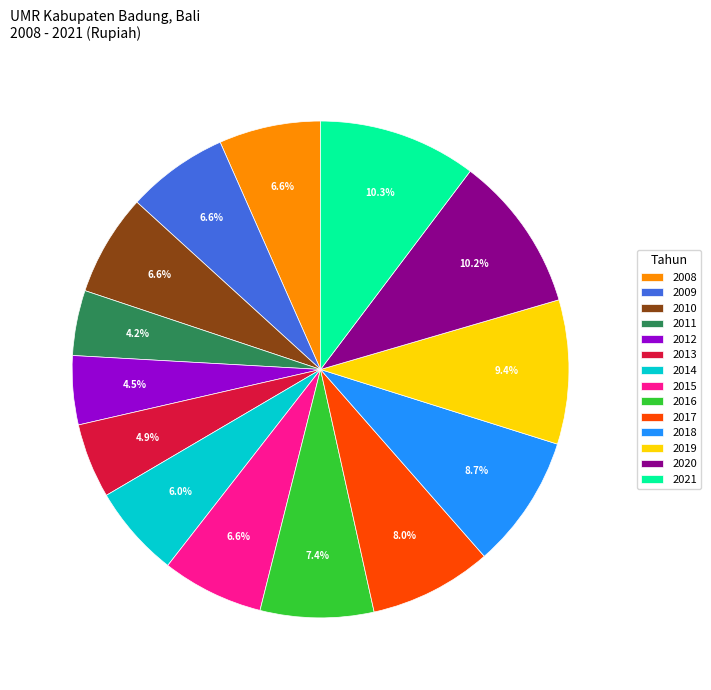

To the nearest percent, what is the difference between the 2020 and 2011 slice percentages?

6%